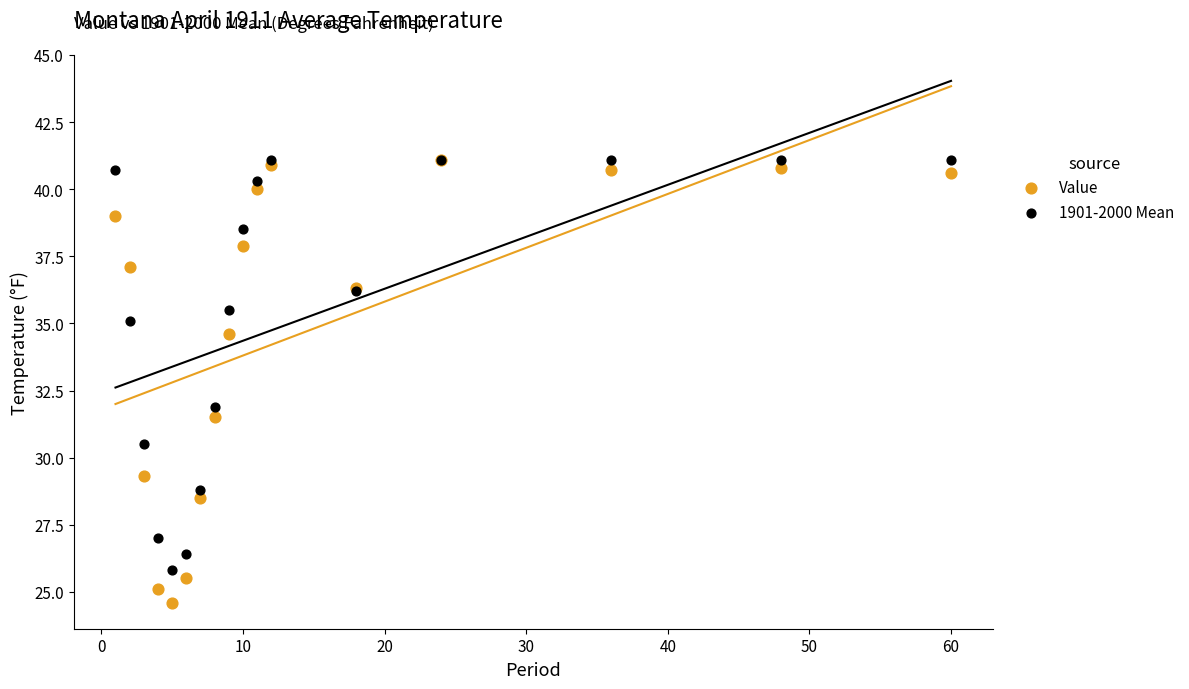

What are all the series names shown in the legend?

Value, 1901-2000 Mean